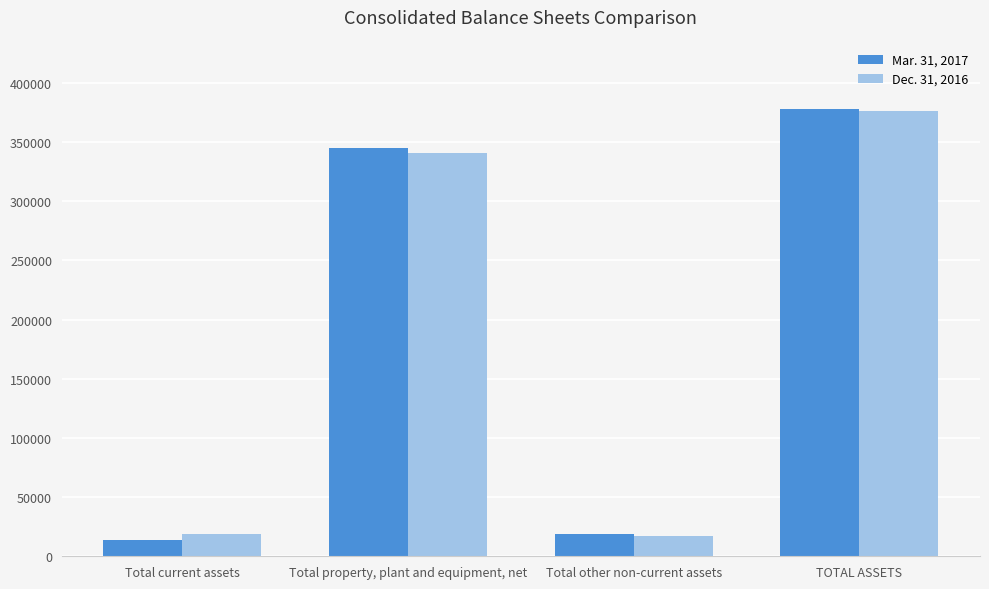

Does the chart contain stacked bars?

No